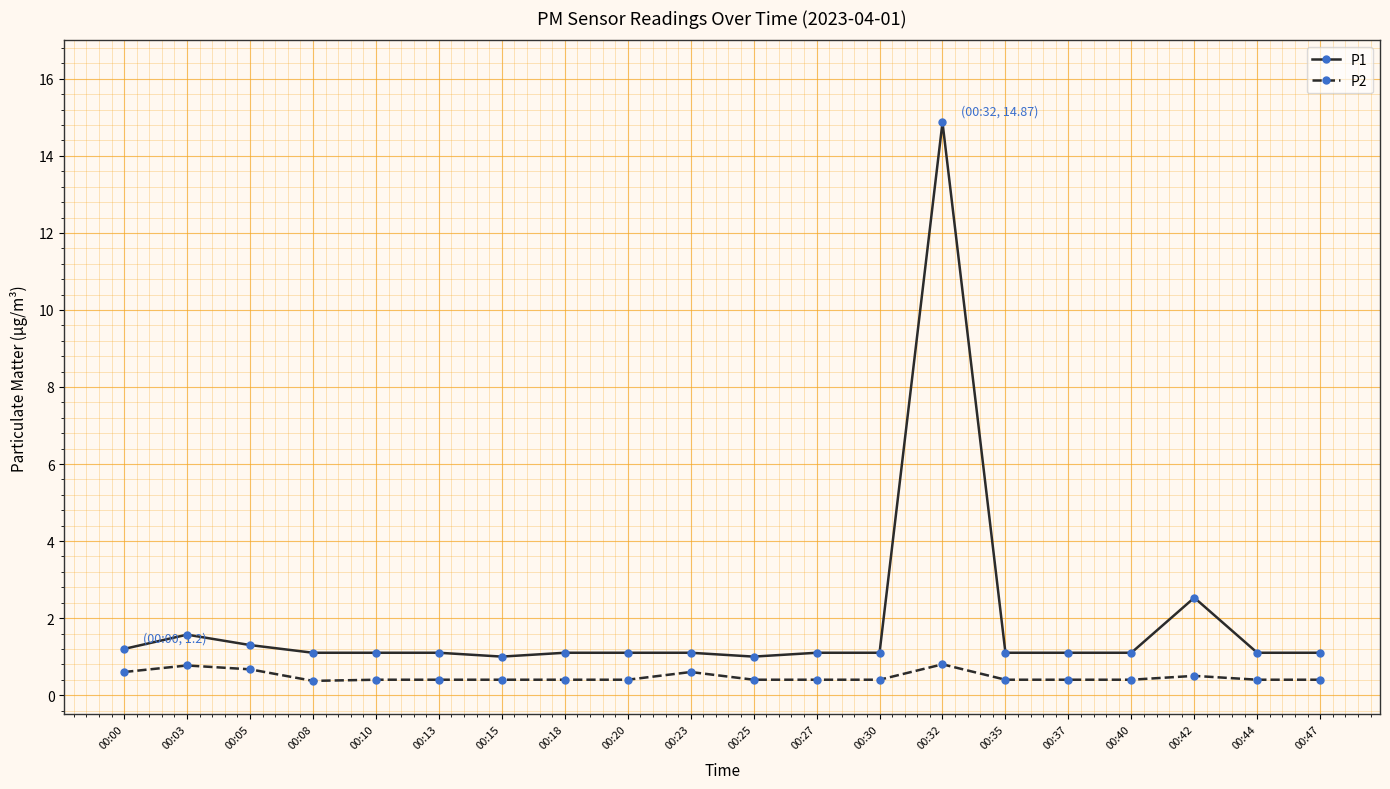

Does the chart have visible grid lines?

Yes